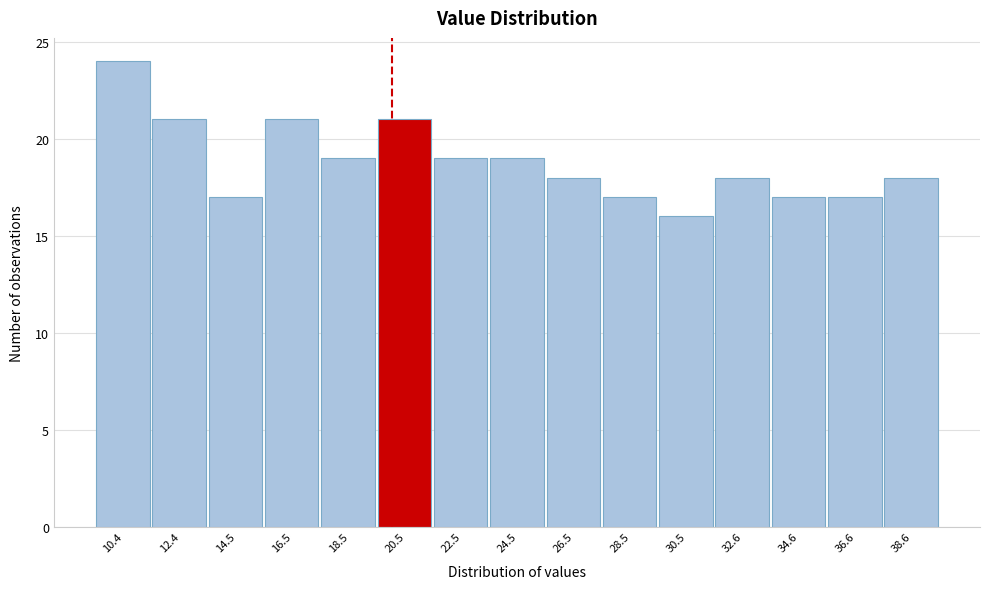

Reading left to right, transcribe this chart: for each bar, give the range it covers on the x-axis and its height. Neither the bar edges nor the heights are printed on the chart, so give them approximately, as read against the axes.

9.5 to 11.5: 24
11.5 to 13.5: 21
13.5 to 15.5: 17
15.5 to 17.5: 21
17.5 to 19.5: 19
19.5 to 21.5: 21
21.5 to 23.5: 19
23.5 to 25.5: 19
25.5 to 27.5: 18
27.5 to 29.5: 17
29.5 to 31.5: 16
31.5 to 33.5: 18
33.5 to 35.5: 17
35.5 to 37.5: 17
37.5 to 39.5: 18